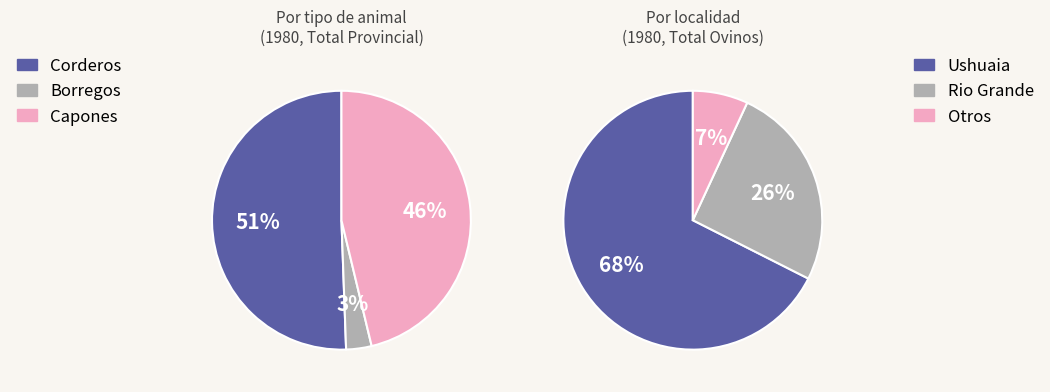

What percentage is the 2 slice, to the nearest percent?

3%